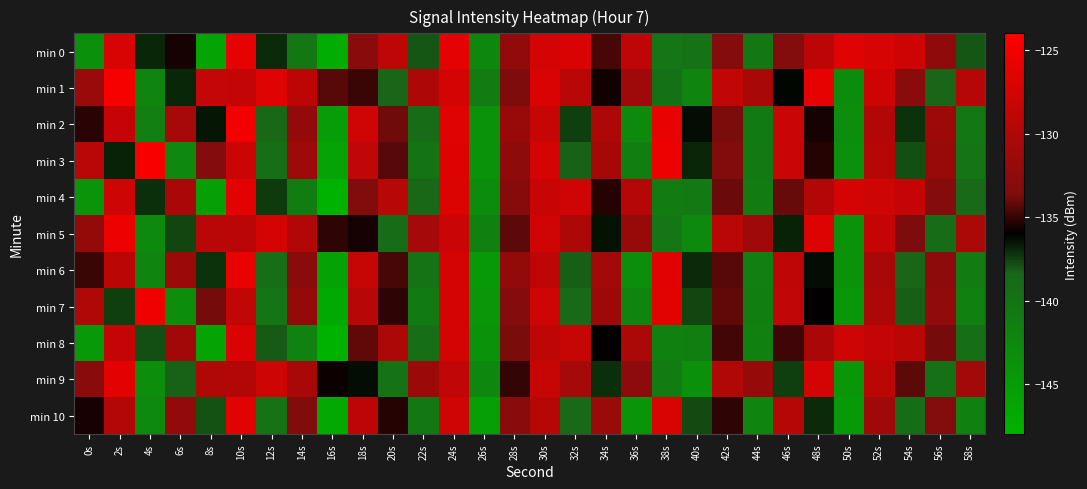

At which category is the sum across all series the highest?

24s